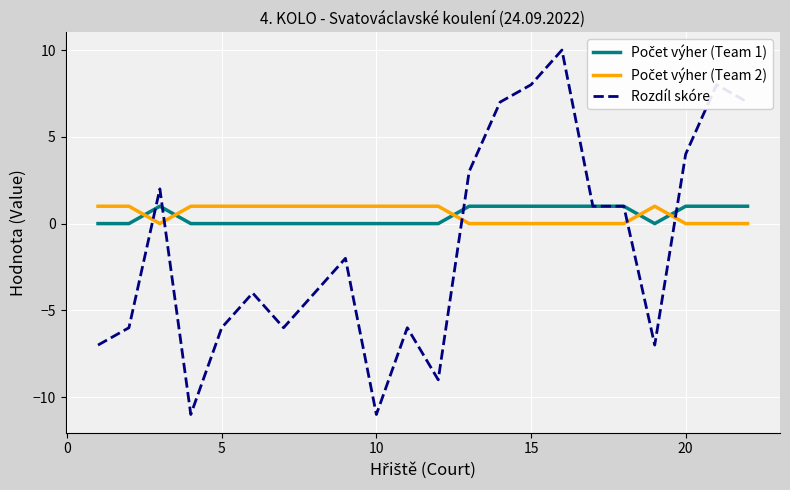

What is the minimum value shown in the chart?

-11